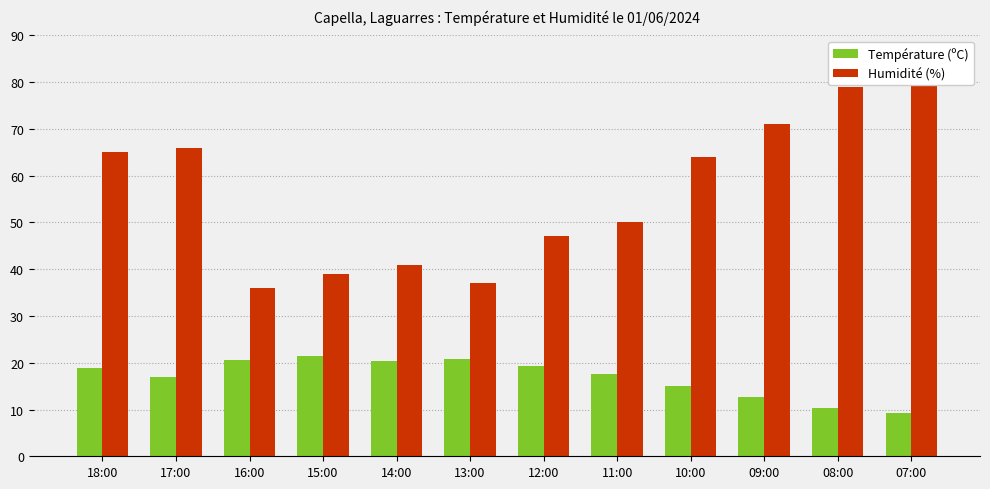

What is the minimum value shown in the chart?

9.2